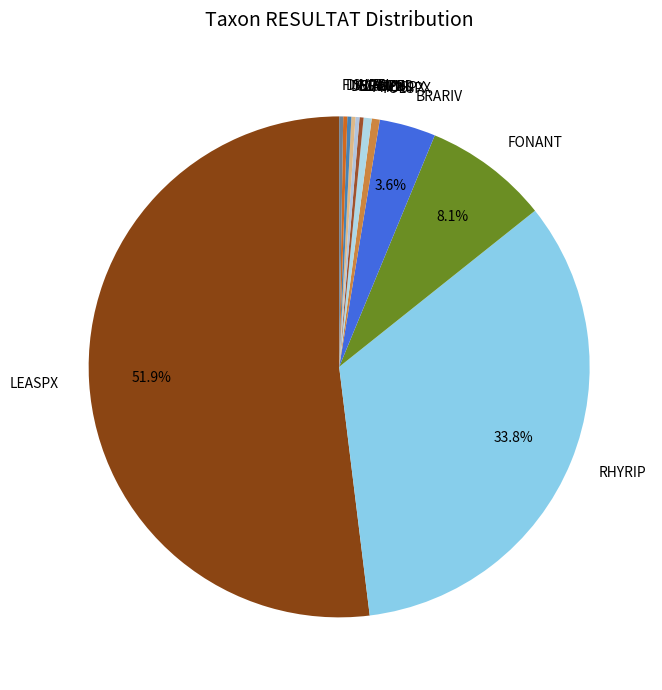

Which slice is the largest?

LEASPX